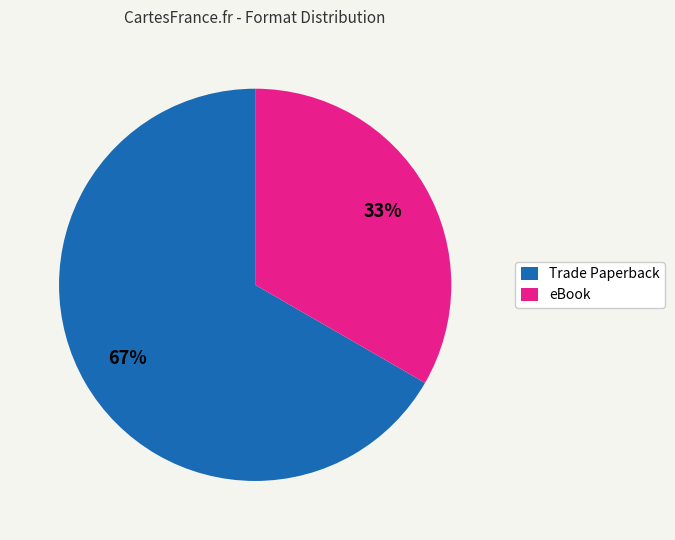

How many slices are in this pie chart?

2